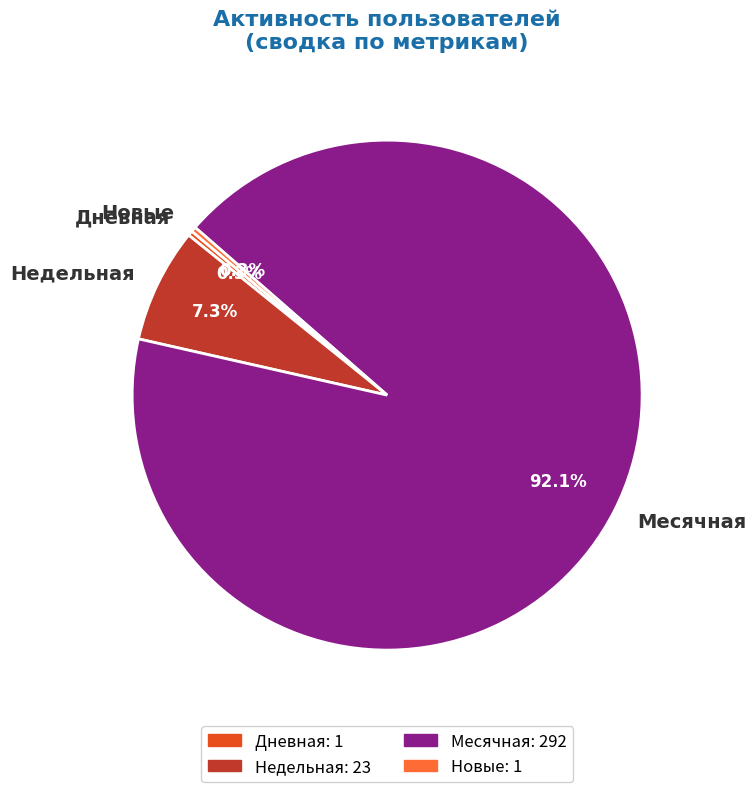

Which category has the biggest portion of the pie?

Месячная